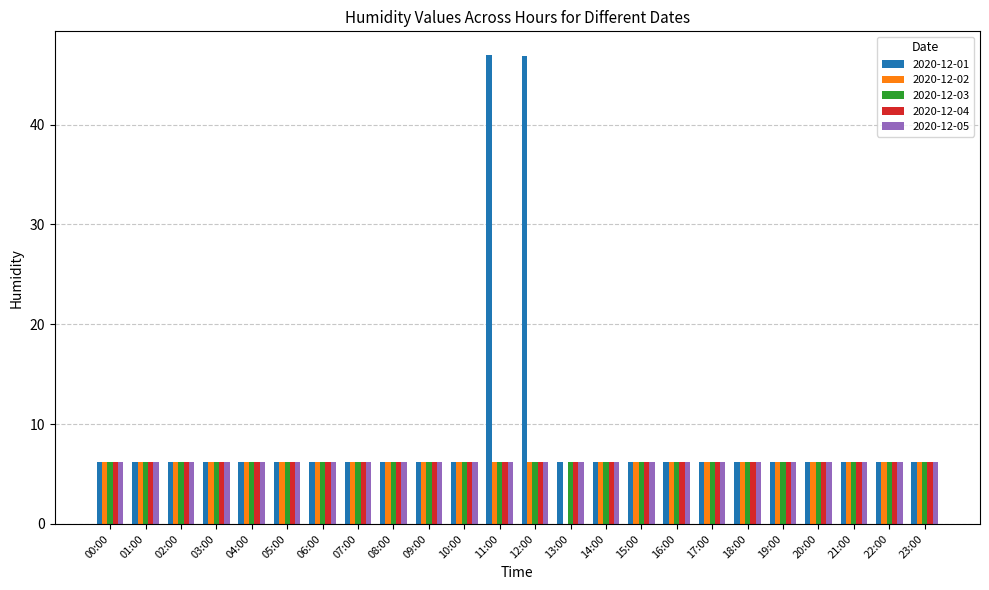

What is the total value across all series at 02:00?

31.0